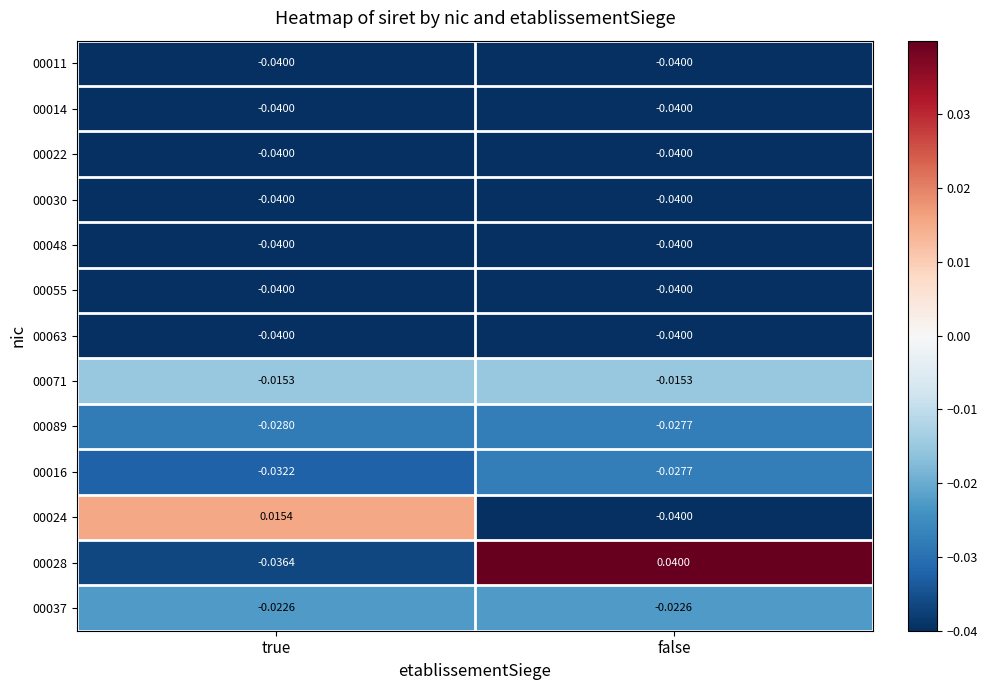

At which category is the sum across all series the highest?

false